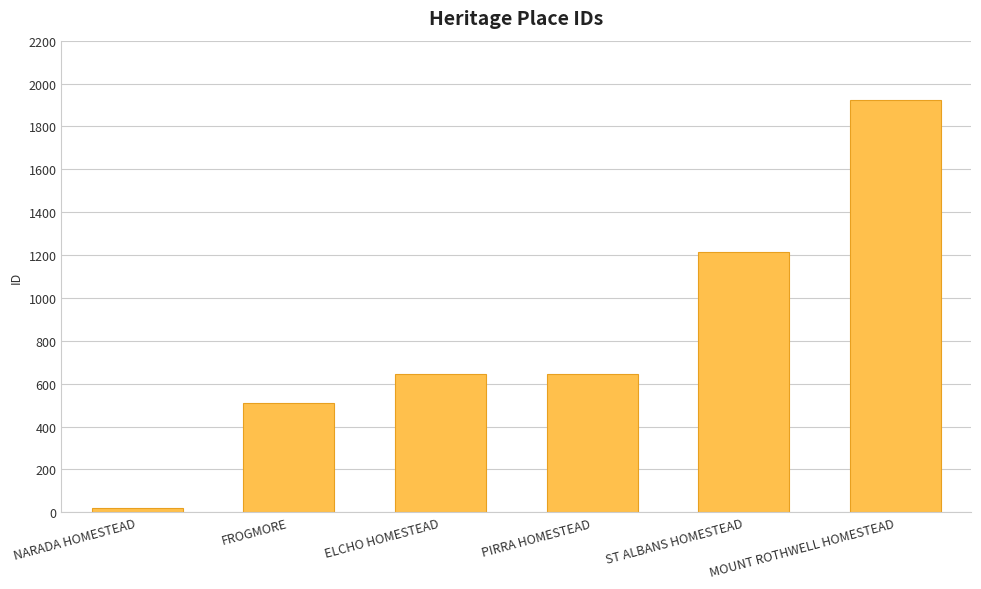

Which label corresponds to the smallest value in the chart?

NARADA HOMESTEAD